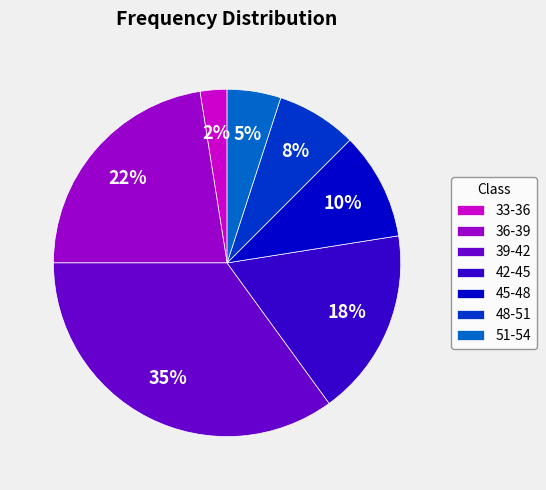

Do 48-51 and 42-45 together represent more than half of the pie?

No